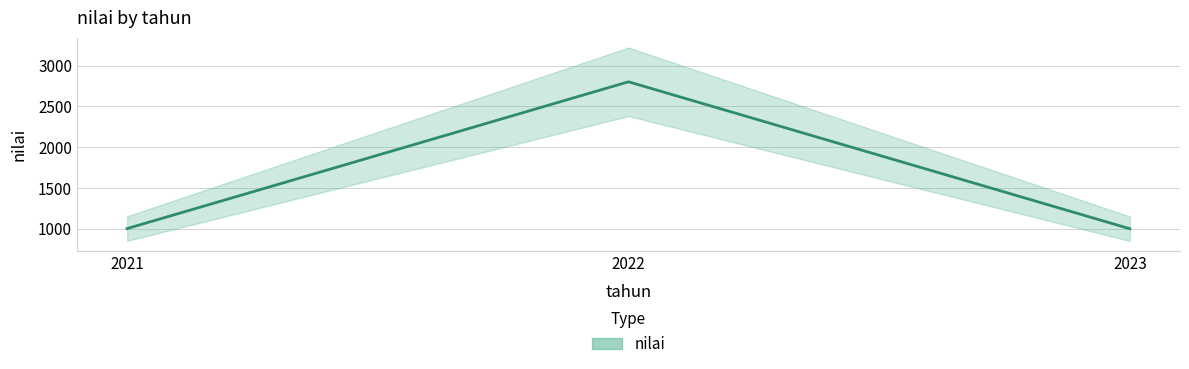

Which category has the highest value across all series?

2022